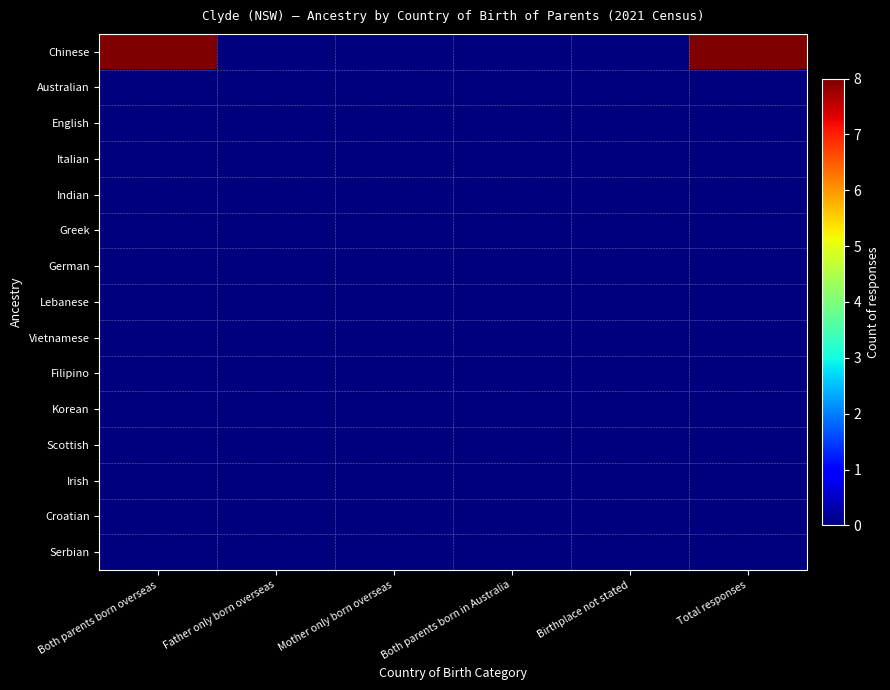

What is the spread (max minus min) of values at Total responses?

8